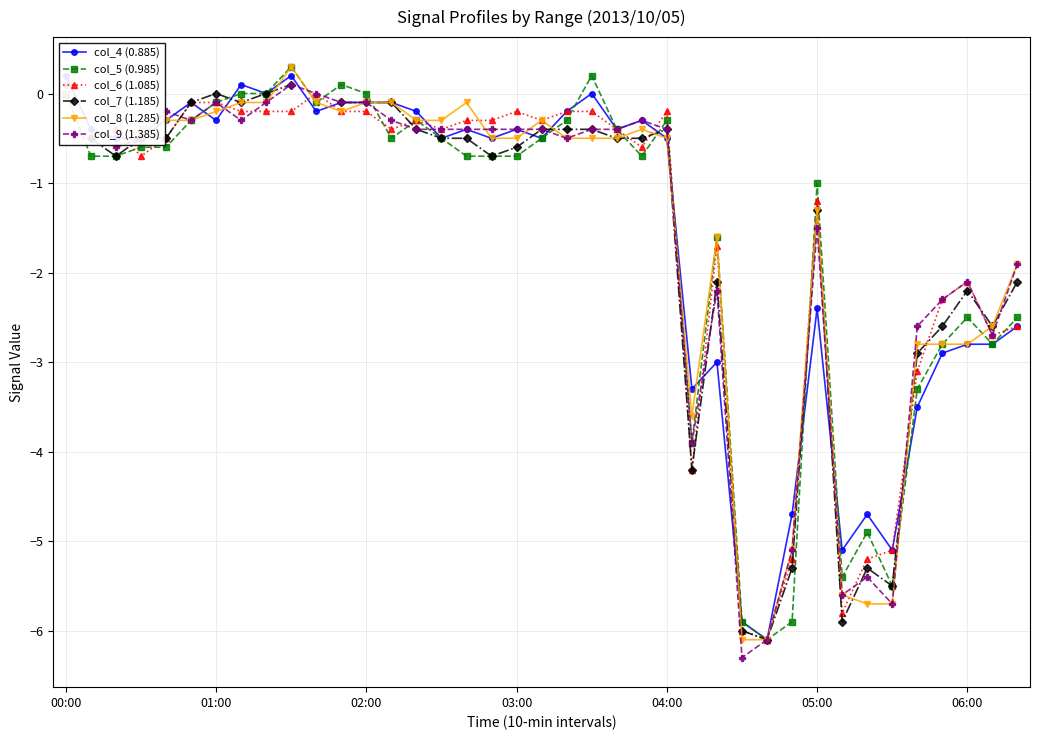

The value of col_7 (1.185) at 31 is -5.9. True or false?

True